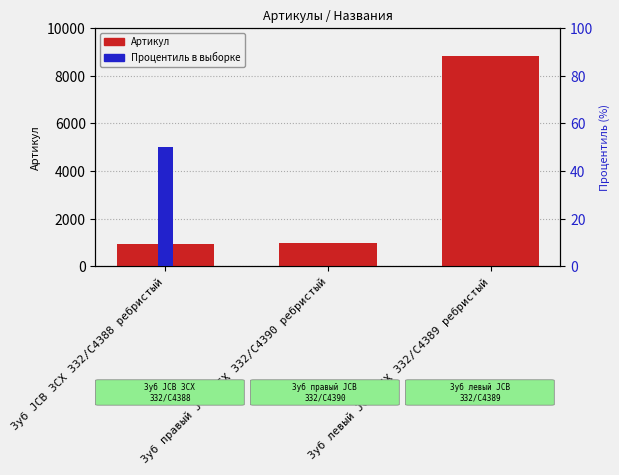

What are all the series names shown in the legend?

Артикул, Процентиль